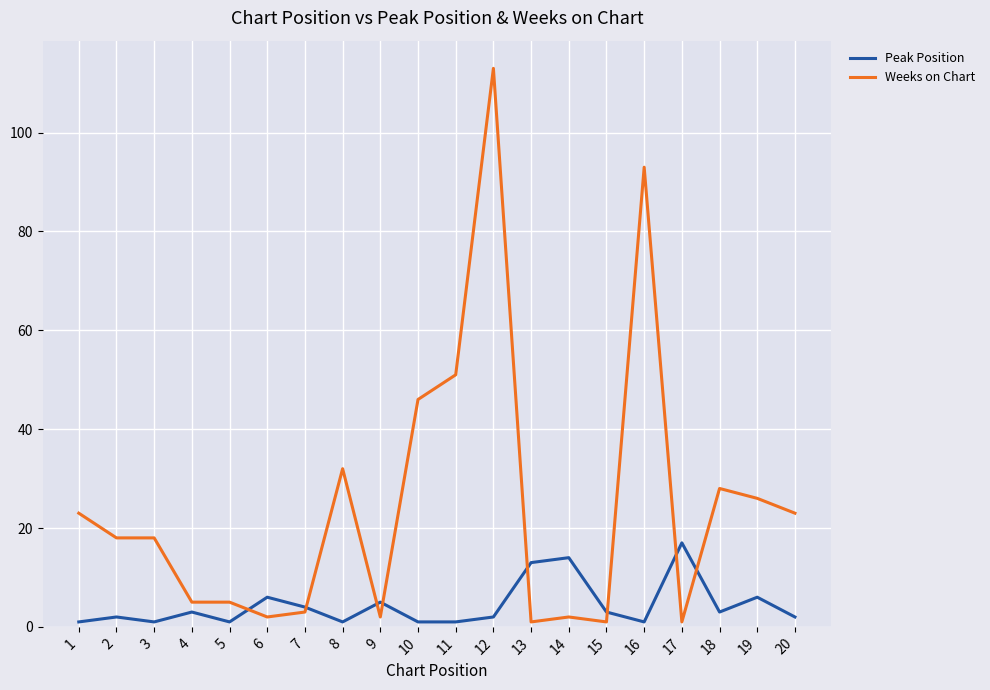

Rank the series by their maximum value, from lowest to highest.

Peak Position, Weeks on Chart